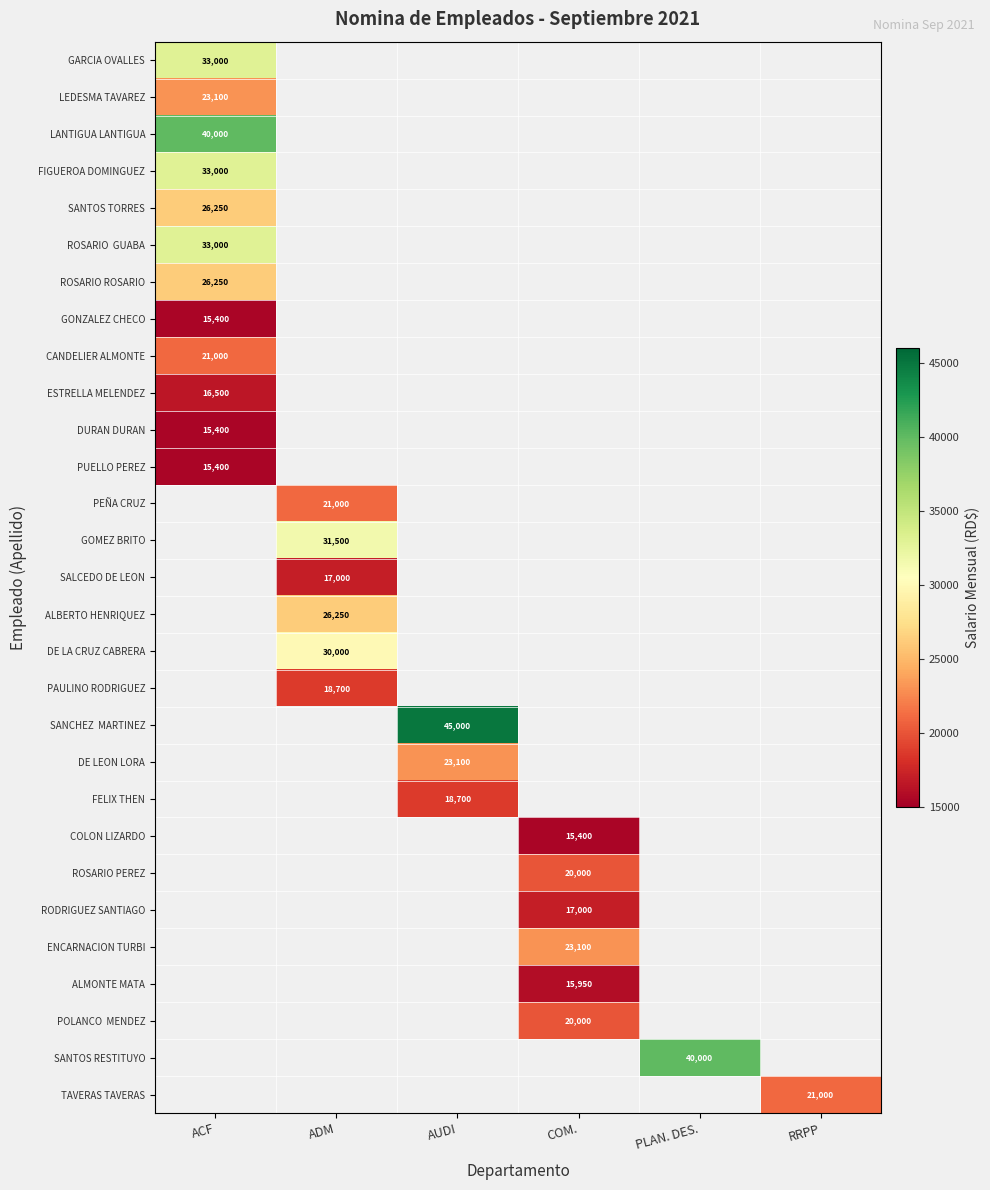

Which category has the lowest value across all series?

ACF